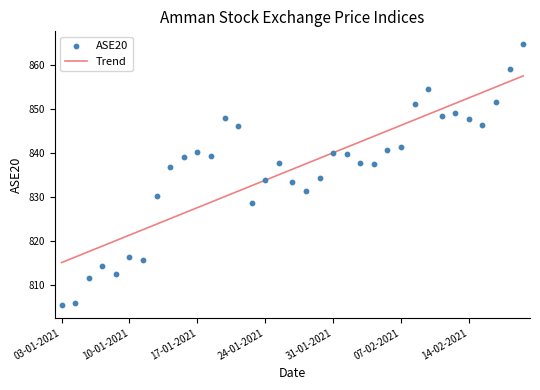

What are all the series names shown in the legend?

Trend, ASE20